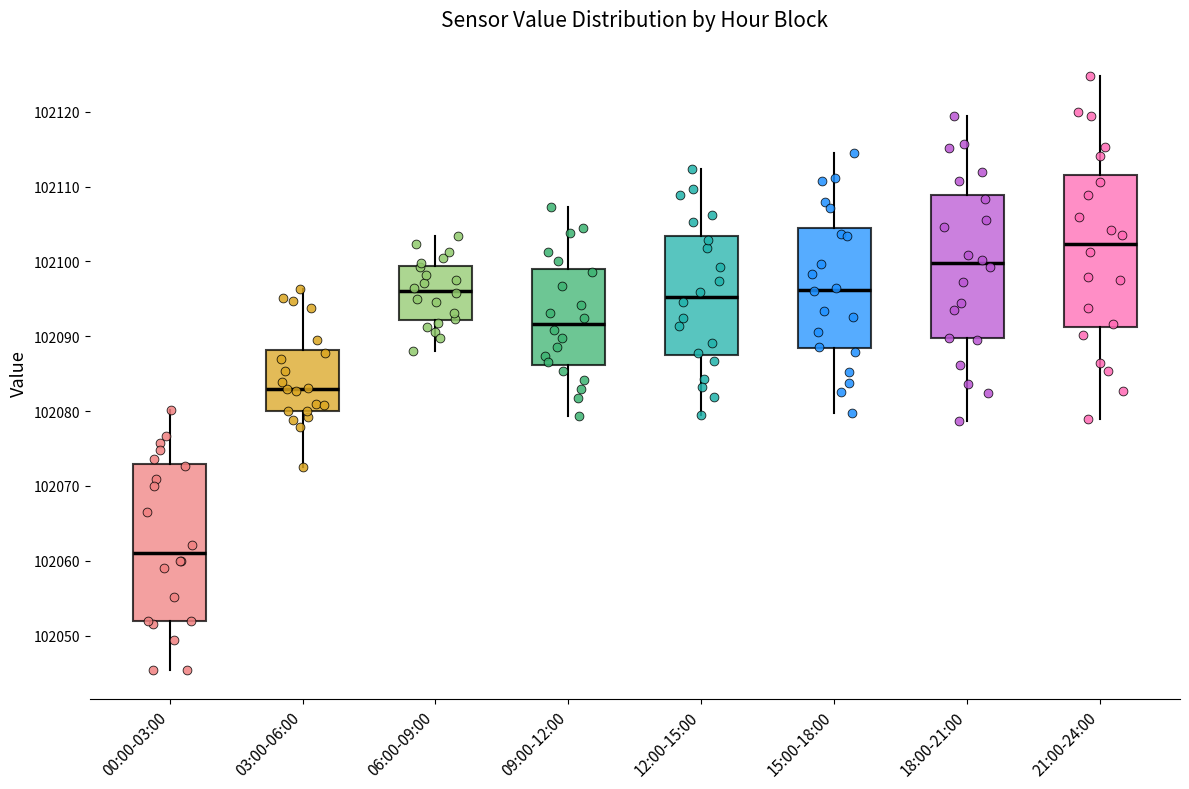

Reading left to right, transcribe this box plot: for each box, give where its median line is, the range the box spans, and where its two whiskers end, as read against the y-axis. The values are not printed on the chart, so give them approximately, as read against the axis.

00:00-03:00: median 102061, box 102052 to 102073, whiskers 102045 to 102080
03:00-06:00: median 102083, box 102080 to 102088, whiskers 102073 to 102096
06:00-09:00: median 102096, box 102092 to 102099, whiskers 102088 to 102103
09:00-12:00: median 102092, box 102086 to 102099, whiskers 102079 to 102107
12:00-15:00: median 102095, box 102088 to 102103, whiskers 102080 to 102112
15:00-18:00: median 102096, box 102088 to 102104, whiskers 102080 to 102115
18:00-21:00: median 102100, box 102090 to 102109, whiskers 102079 to 102119
21:00-24:00: median 102102, box 102091 to 102111, whiskers 102079 to 102125